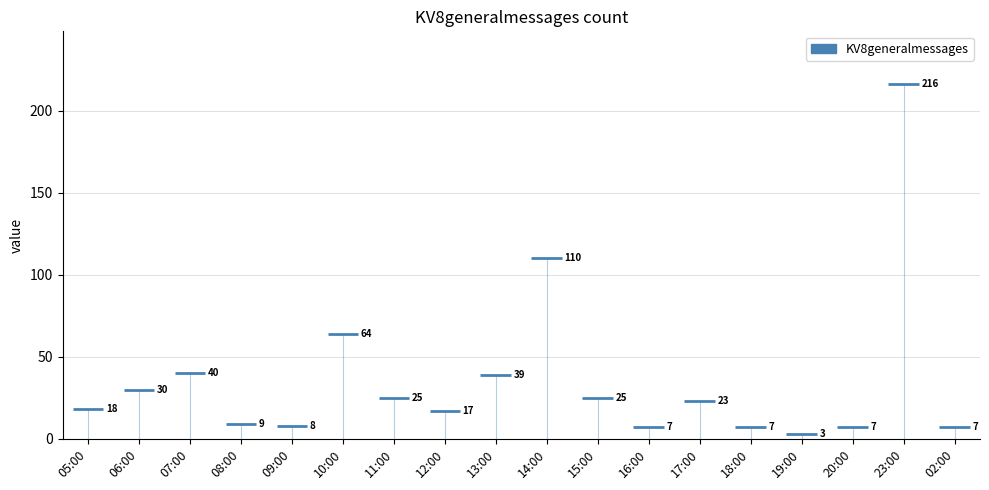

At which category does the chart reach its peak across all series?

23:00